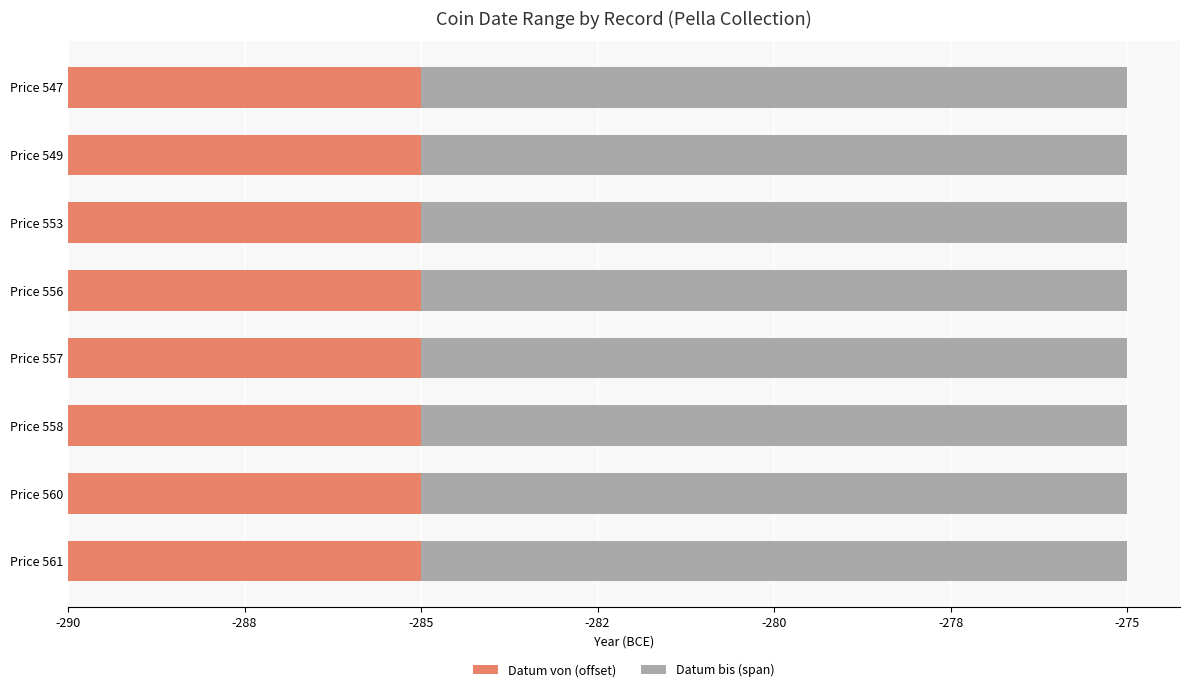

Reading left to right, transcribe all the data shown in this chart.

Datum von: -285	-285	-285	-285	-285	-285	-285	-285
Datum bis: -275	-275	-275	-275	-275	-275	-275	-275